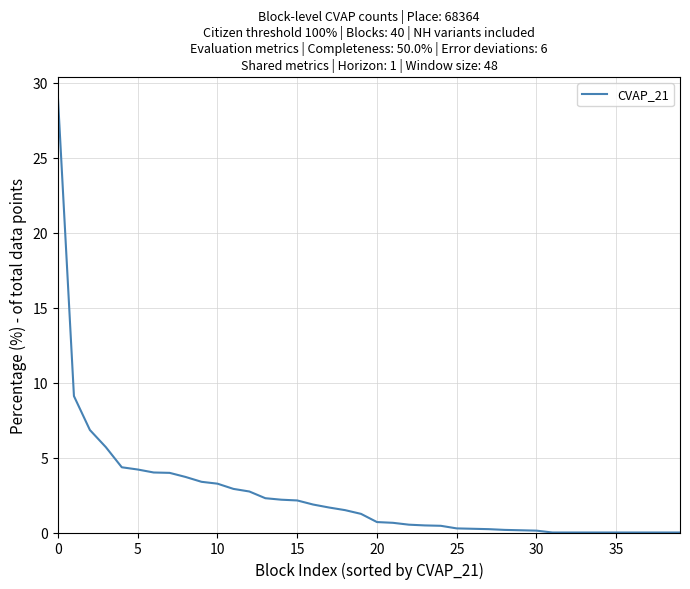

Reading left to right, transcribe all the data shown in this chart.

29.0	9.1	6.8	5.7	4.4	4.2	4.0	4.0	3.7	3.4	3.3	2.9	2.7	2.3	2.2	2.1	1.9	1.7	1.5	1.2	0.7	0.6	0.5	0.5	0.4	0.3	0.2	0.2	0.2	0.1	0.1	0.0	0.0	0.0	0.0	0.0	0.0	0.0	0.0	0.0